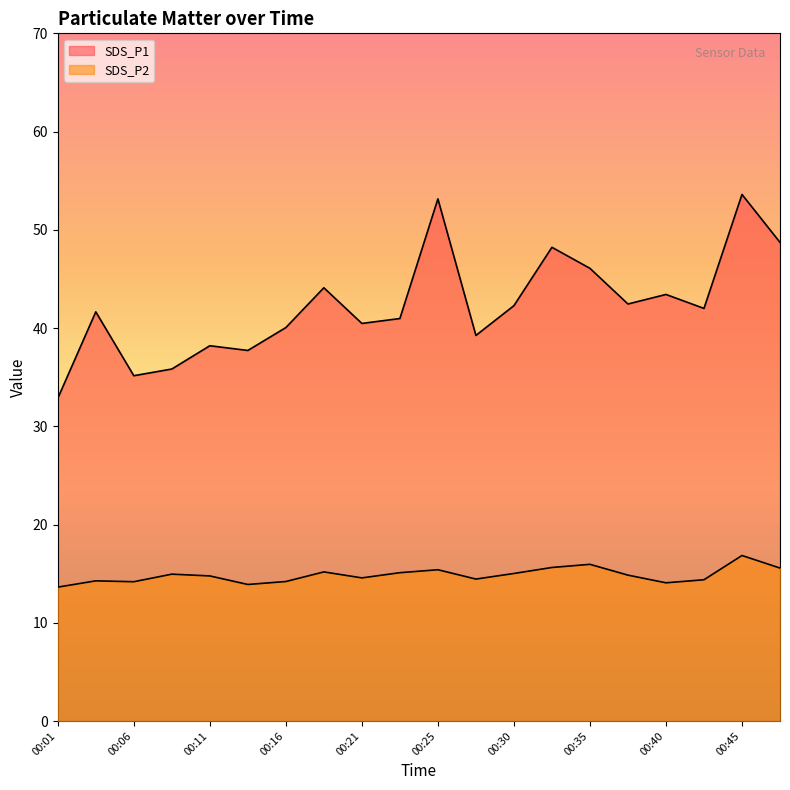

Between 00:08 and 00:40, which is larger?

00:40